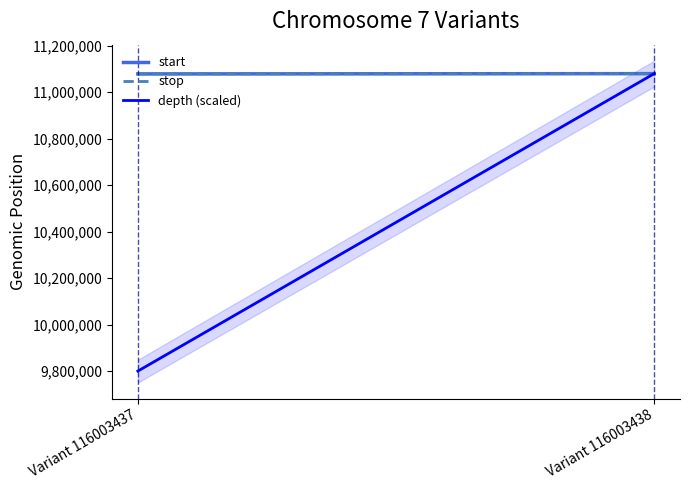

What is the maximum value for start?

11079202.0